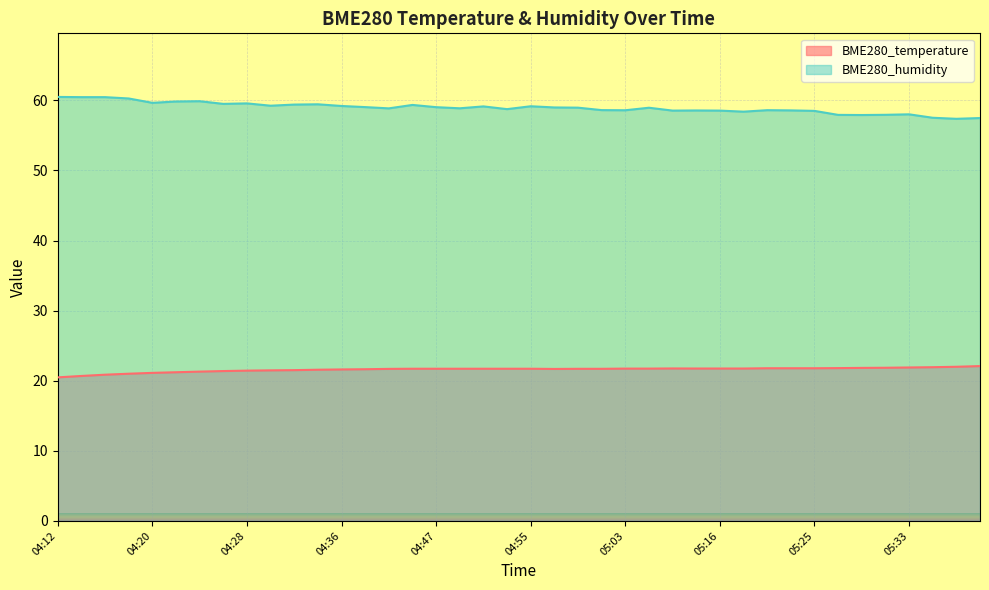

How many series are shown in this chart?

2